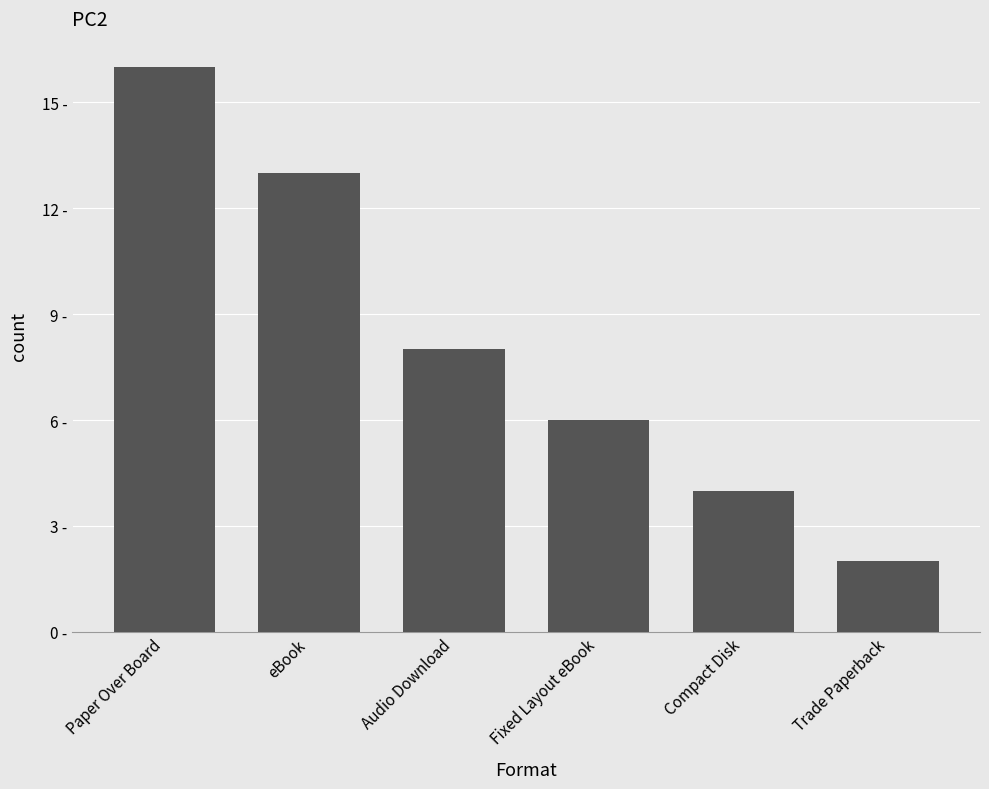

Reading right to left, list all the values displayed in this chart.

2	4	6	8	13	16